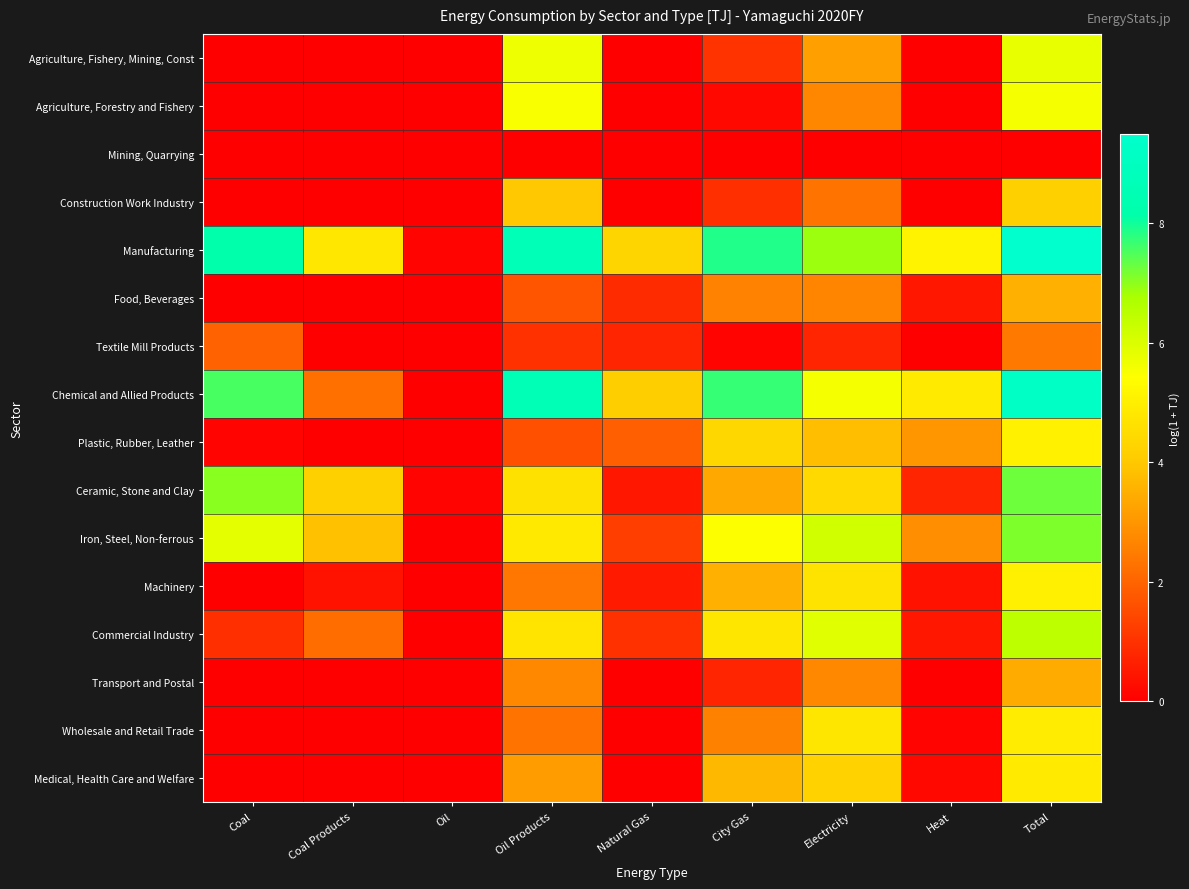

Reading right to left, what are all the values shown in this chart?

Agriculture, Fishery, Mining, Const: Total=5.8	Heat=0.0	Electricity=3.2	City Gas=1.0	Natural Gas=0.0	Oil Products=5.7	Oil=0.0	Coal Products=0.0	Coal=0.0
Agriculture, Forestry and Fishery: Total=5.6	Heat=0.0	Electricity=2.7	City Gas=0.2	Natural Gas=0.0	Oil Products=5.5	Oil=0.0	Coal Products=0.0	Coal=0.0
Mining, Quarrying: Total=0.0	Heat=0.0	Electricity=0.0	City Gas=0.0	Natural Gas=0.0	Oil Products=0.0	Oil=0.0	Coal Products=0.0	Coal=0.0
Construction Work Industry: Total=4.2	Heat=0.0	Electricity=2.3	City Gas=1.0	Natural Gas=0.0	Oil Products=4.0	Oil=0.0	Coal Products=0.0	Coal=0.0
Manufacturing: Total=9.5	Heat=5.1	Electricity=6.9	City Gas=7.9	Natural Gas=4.3	Oil Products=8.7	Oil=0.1	Coal Products=4.8	Coal=8.1
Food, Beverages: Total=3.5	Heat=0.5	Electricity=2.6	City Gas=2.6	Natural Gas=0.9	Oil Products=1.7	Oil=0.0	Coal Products=0.0	Coal=0.0
Textile Mill Products: Total=2.4	Heat=0.0	Electricity=0.7	City Gas=0.1	Natural Gas=0.7	Oil Products=1.0	Oil=0.0	Coal Products=0.0	Coal=2.0
Chemical and Allied Products: Total=9.2	Heat=4.9	Electricity=5.6	City Gas=7.7	Natural Gas=4.1	Oil Products=8.6	Oil=0.0	Coal Products=2.3	Coal=7.6
Plastic, Rubber, Leather: Total=5.0	Heat=3.0	Electricity=3.8	City Gas=4.4	Natural Gas=1.9	Oil Products=1.6	Oil=0.0	Coal Products=0.0	Coal=0.1
Ceramic, Stone and Clay: Total=7.3	Heat=0.7	Electricity=4.4	City Gas=3.4	Natural Gas=0.5	Oil Products=4.6	Oil=0.1	Coal Products=4.2	Coal=7.0
Iron, Steel, Non-ferrous: Total=7.1	Heat=2.9	Electricity=6.2	City Gas=5.4	Natural Gas=1.3	Oil Products=4.8	Oil=0.0	Coal Products=3.9	Coal=5.9
Machinery: Total=5.0	Heat=0.4	Electricity=4.7	City Gas=3.5	Natural Gas=0.5	Oil Products=2.4	Oil=0.0	Coal Products=0.4	Coal=0.0
Commercial Industry: Total=6.4	Heat=0.5	Electricity=5.9	City Gas=4.8	Natural Gas=1.0	Oil Products=4.7	Oil=0.0	Coal Products=2.2	Coal=1.0
Transport and Postal: Total=3.4	Heat=0.0	Electricity=2.7	City Gas=0.7	Natural Gas=0.0	Oil Products=2.7	Oil=0.0	Coal Products=0.0	Coal=0.0
Wholesale and Retail Trade: Total=4.9	Heat=0.1	Electricity=4.8	City Gas=2.6	Natural Gas=0.0	Oil Products=2.3	Oil=0.0	Coal Products=0.0	Coal=0.0
Medical, Health Care and Welfare: Total=4.9	Heat=0.2	Electricity=4.2	City Gas=3.7	Natural Gas=0.0	Oil Products=3.1	Oil=0.0	Coal Products=0.0	Coal=0.0